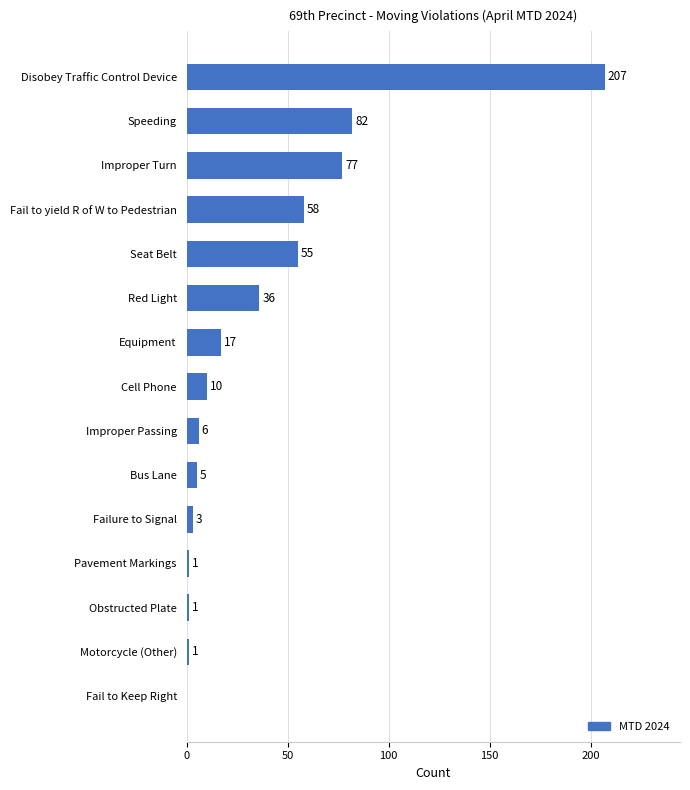

At which label is the value closest to 103?

Speeding